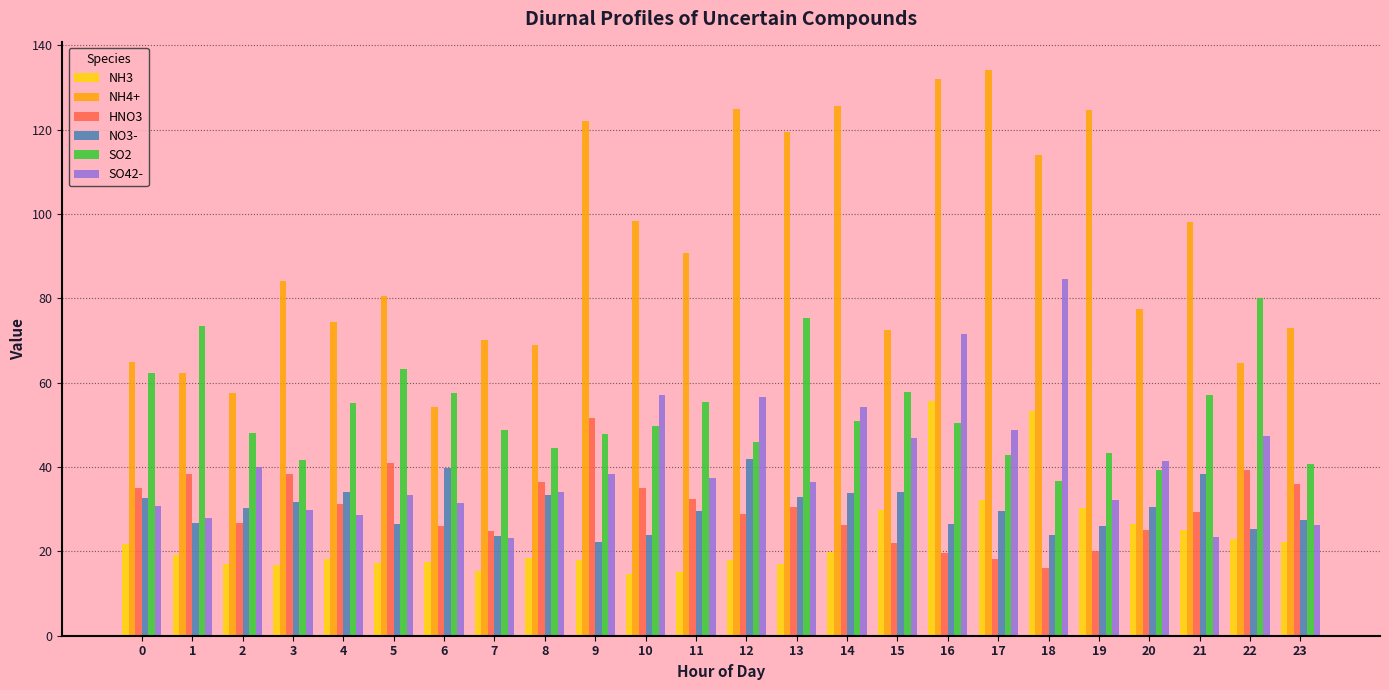

Which series has the widest spread of values?

NH4+